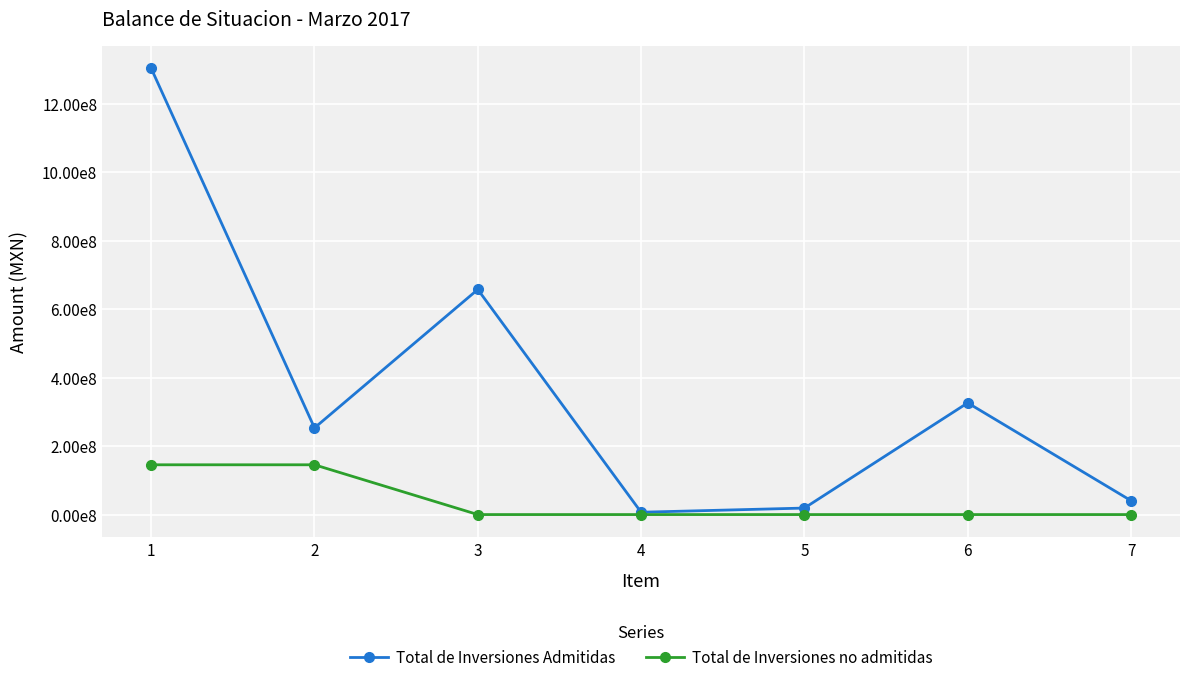

Rank the series at 7 from lowest to highest value.

Total de Inversiones no admitidas, Total de Inversiones Admitidas